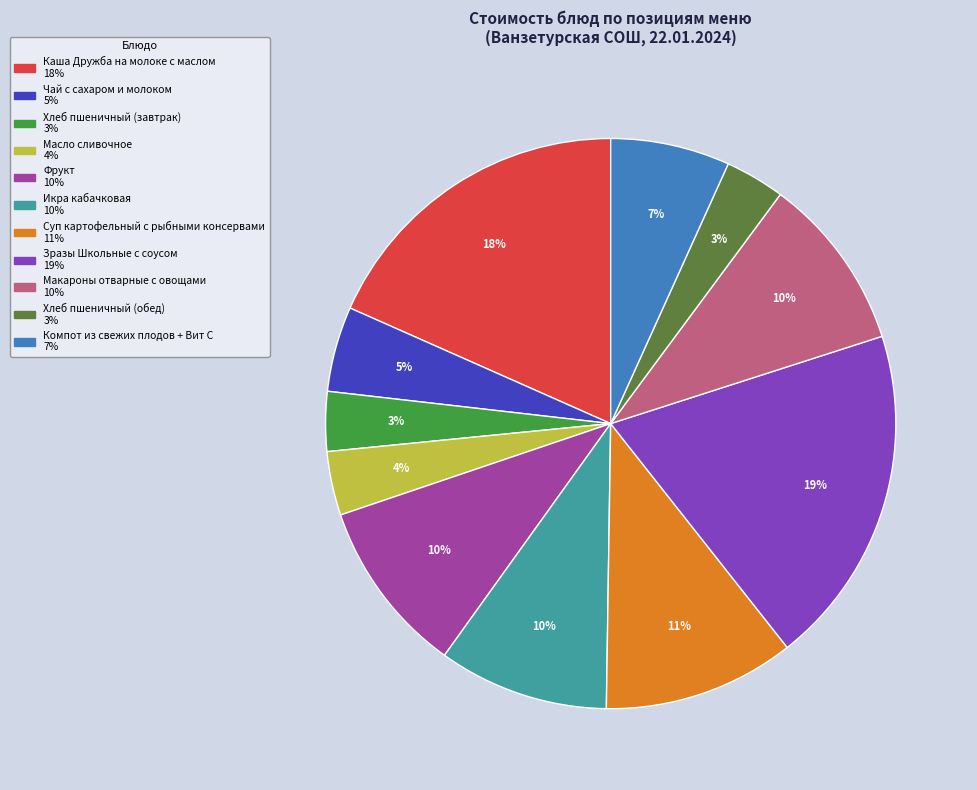

Is the sum of Каша Дружба на молоке с маслом and Суп картофельный с рыбными консервами greater than half?

No